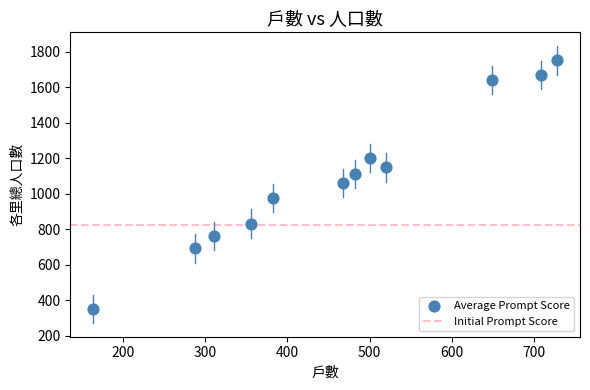

What is the average X value?

463